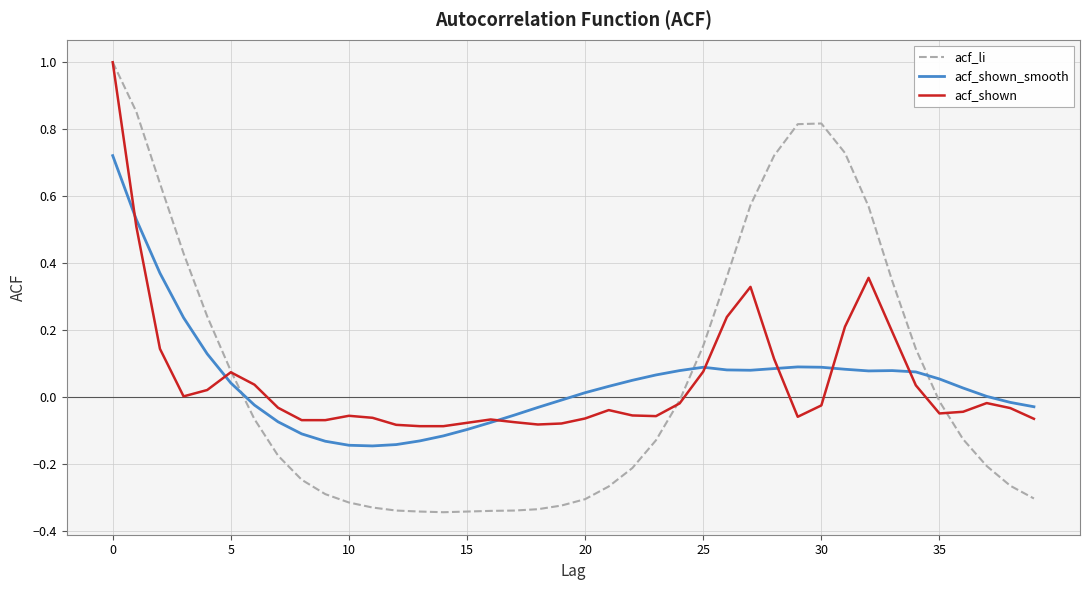

How many values in the acf_li series exceed 0?

16